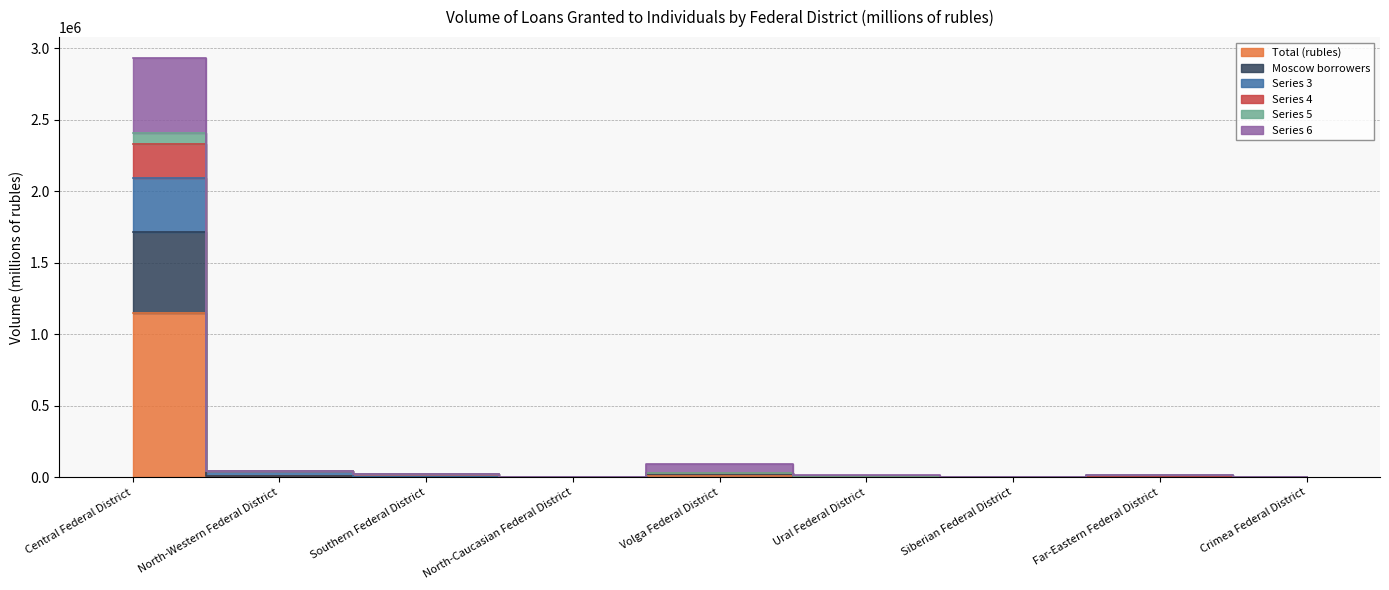

True or false: Series 4 and Total (rubles) cross at least once.

False